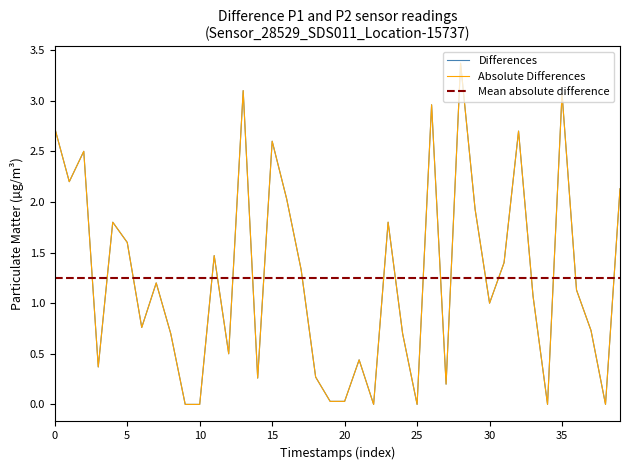

True or false: the data shows 2.1 at 39.

True